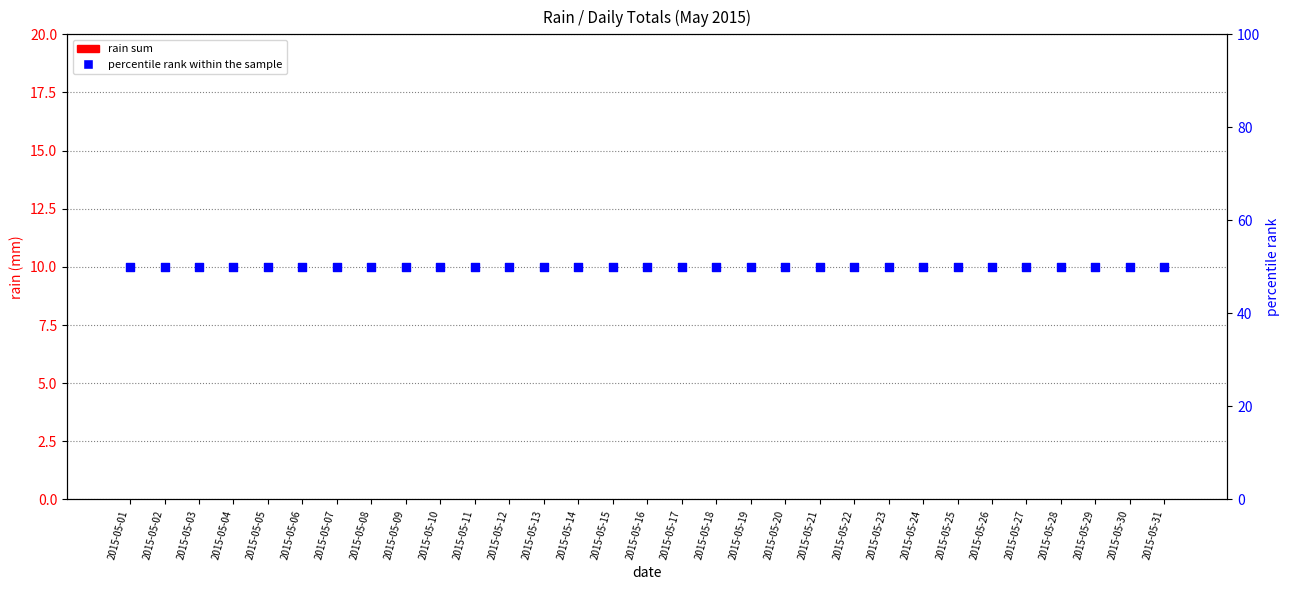

Which series has the largest total across all categories?

percentile rank within the sample